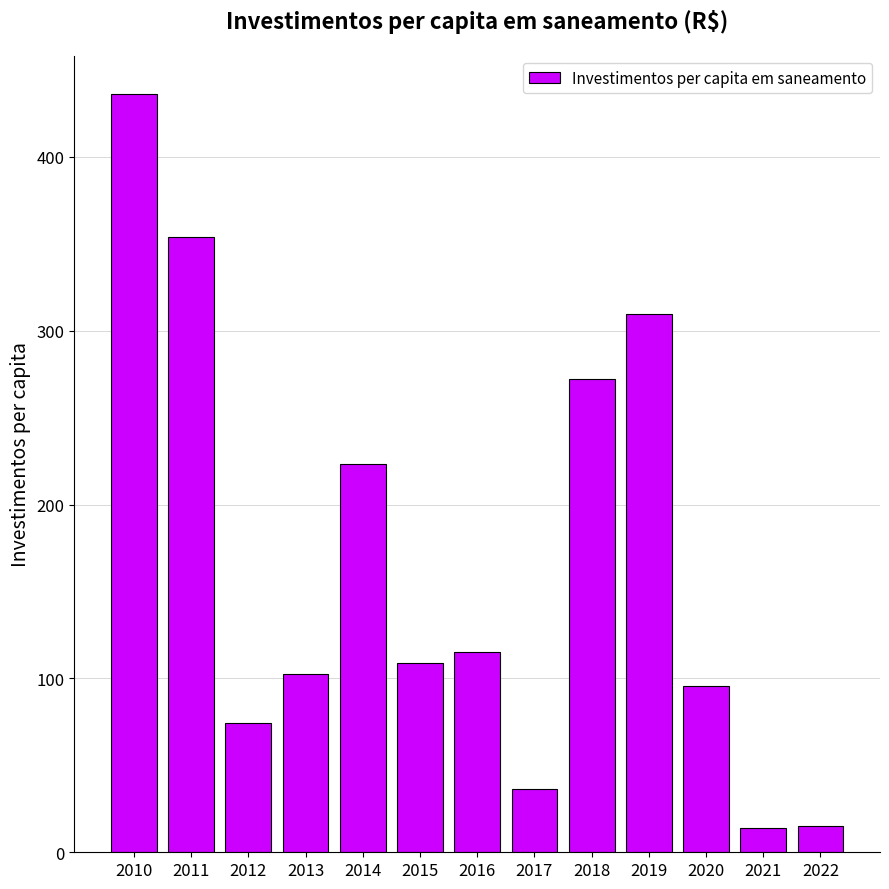

What is the greatest value displayed?

436.3